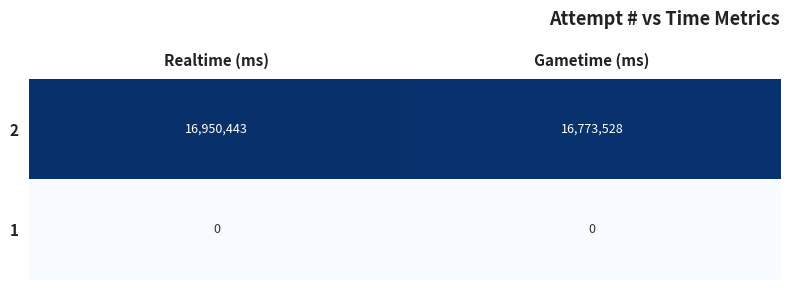

At how many categories does at least one series exceed 16734873?

2